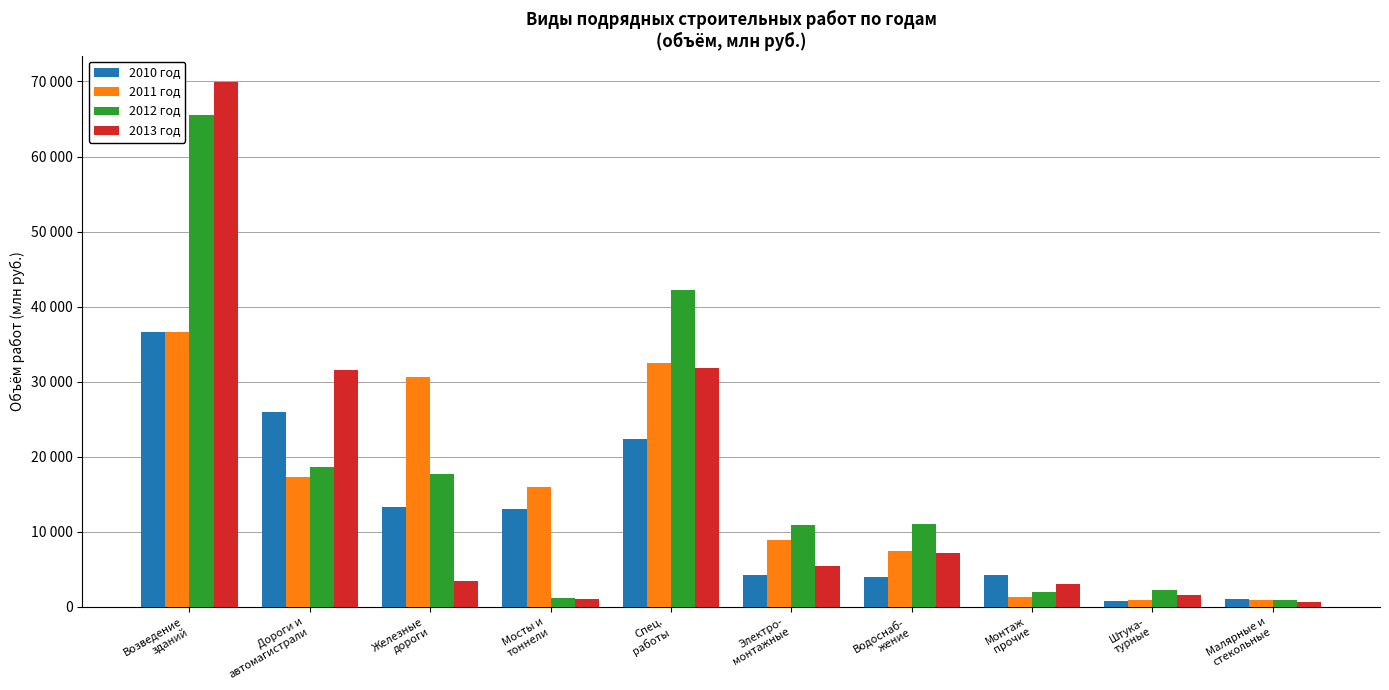

What are all the series names shown in the legend?

2010 год, 2011 год, 2012 год, 2013 год